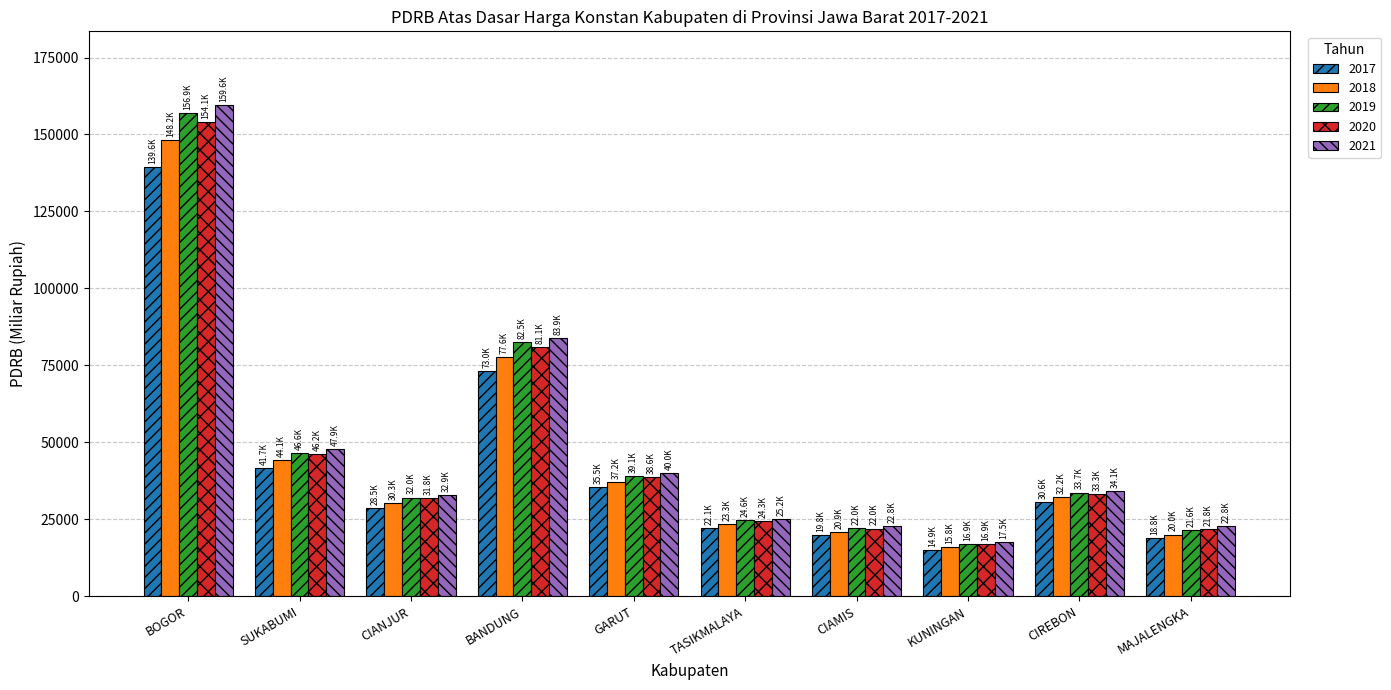

What is the spread (max minus min) of values at BOGOR?

20021.2